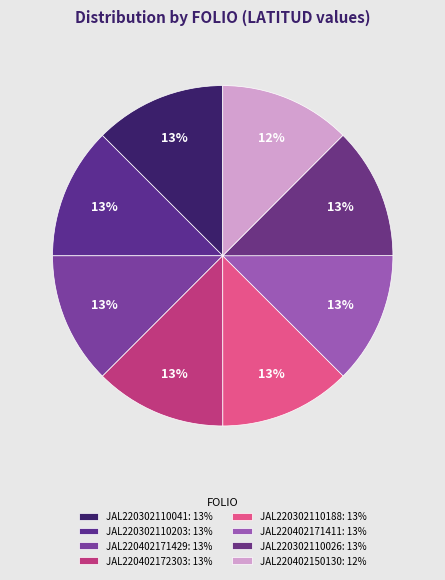

How many segments does this pie chart have?

8